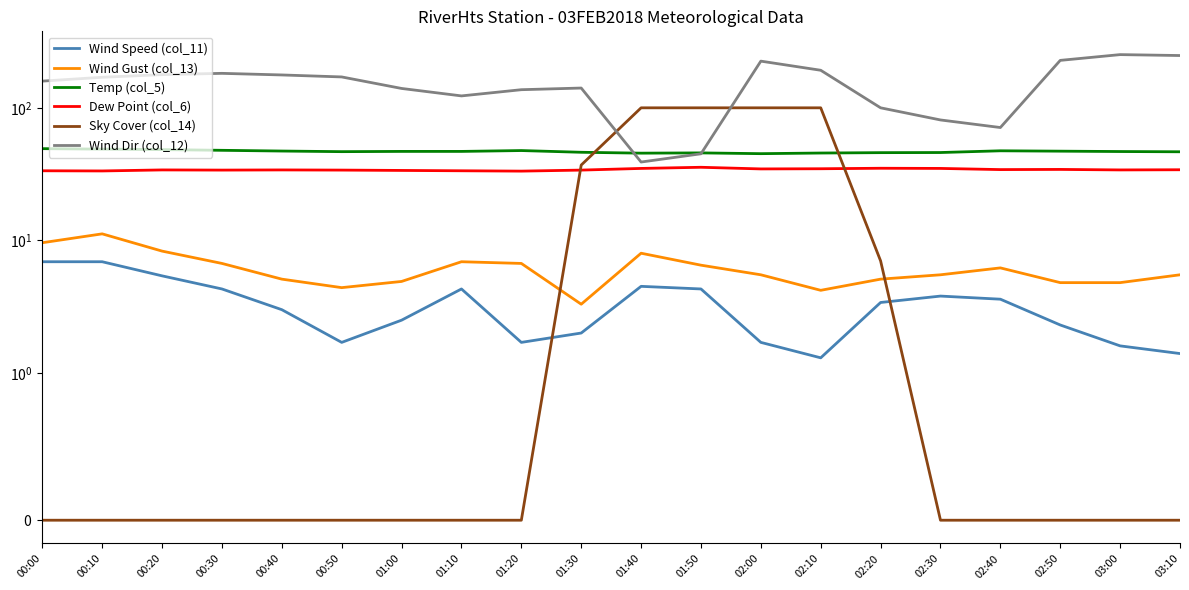

Which category has the lowest value in the Wind Gust (col_13) series?

01:30